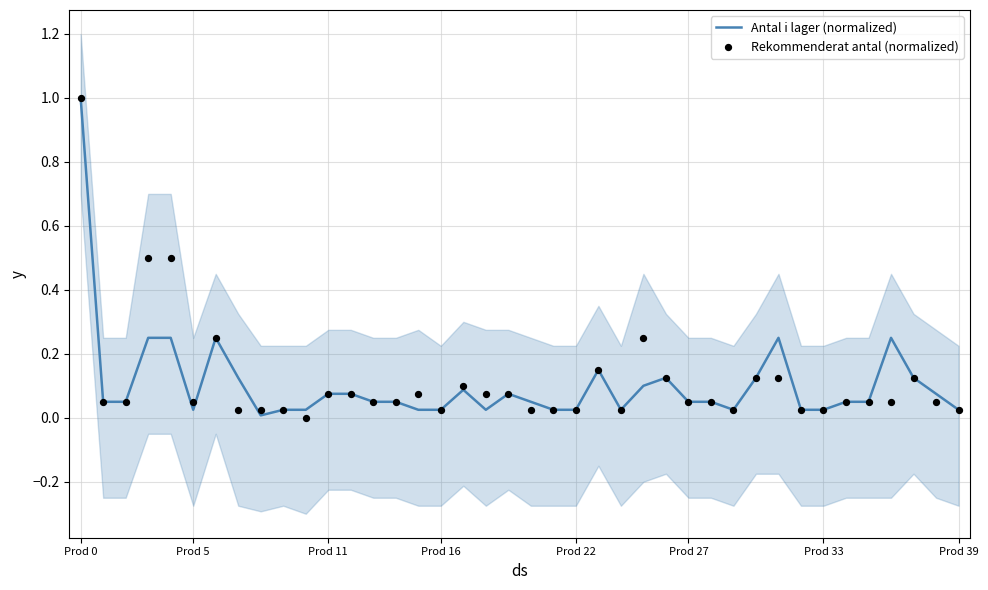

What is the highest value of the Antal i lager (normalized) series?

1.0